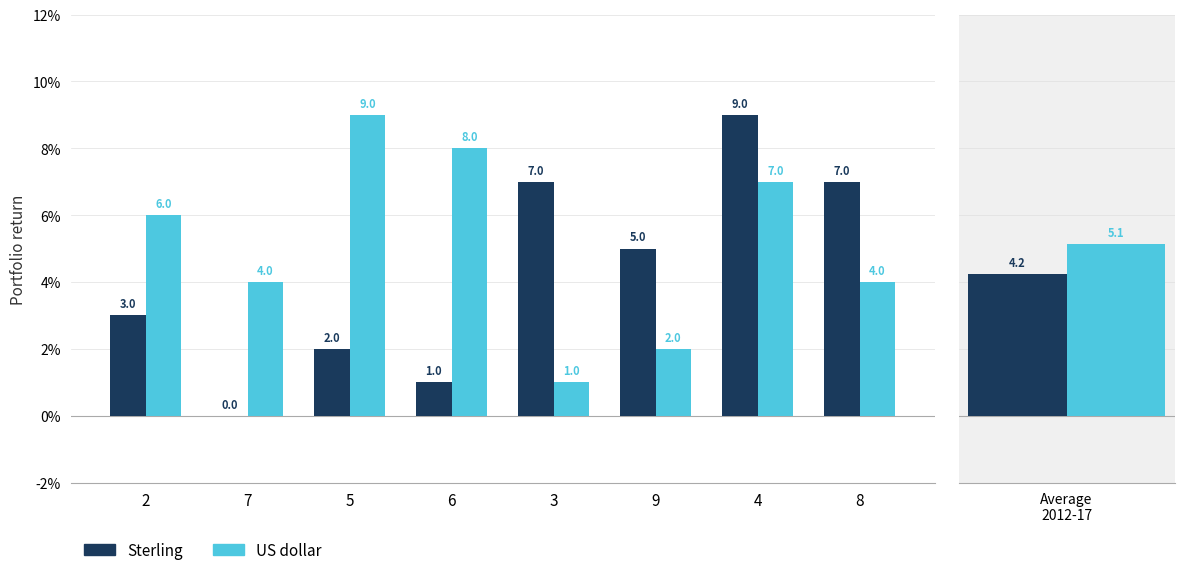

Reading right to left, transcribe all the data shown in this chart.

Sterling: 7	9	5	7	1	2	0	3
US dollar: 4	7	2	1	8	9	4	6